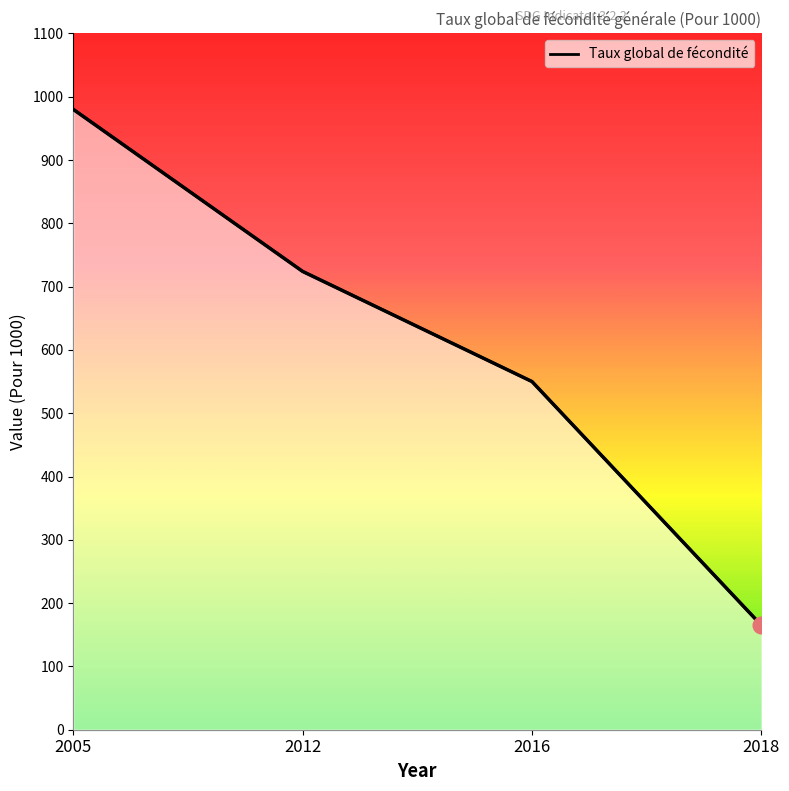

List the labels in order of value, largest first.

2005, 2012, 2016, 2018